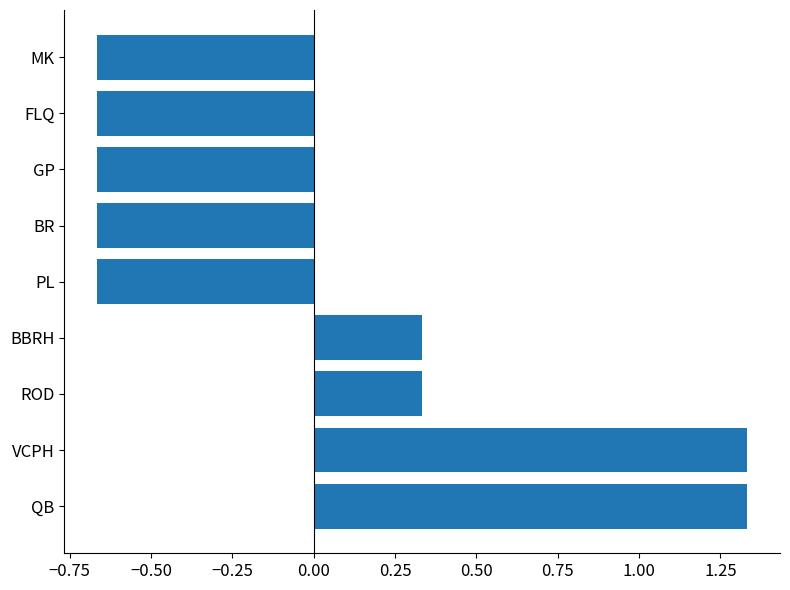

The chart shows a value of -0.4 at PL. True or false?

False